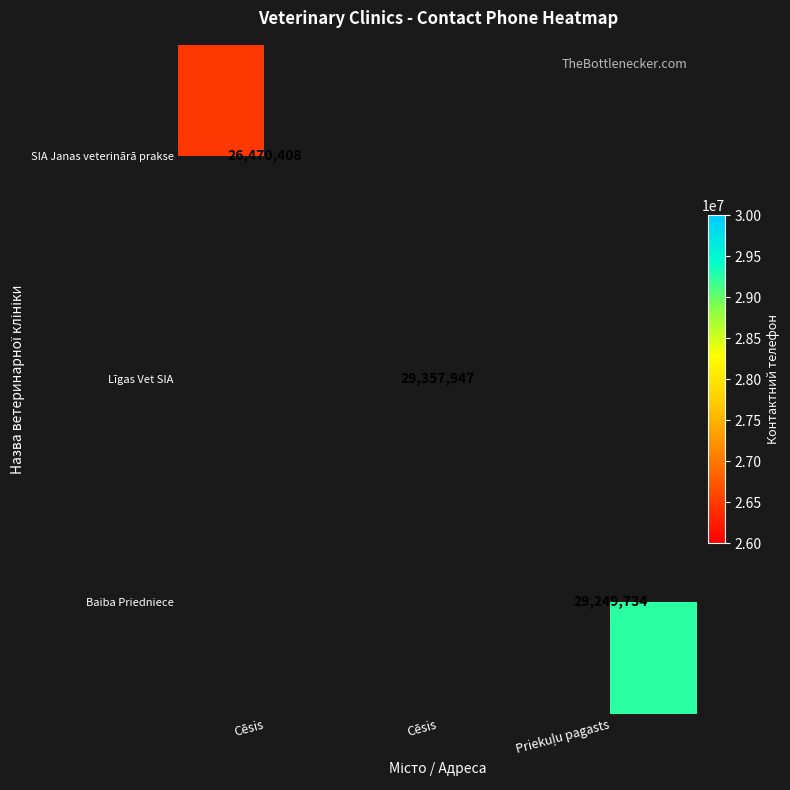

How many values in Baiba Priedniece are above zero?

1